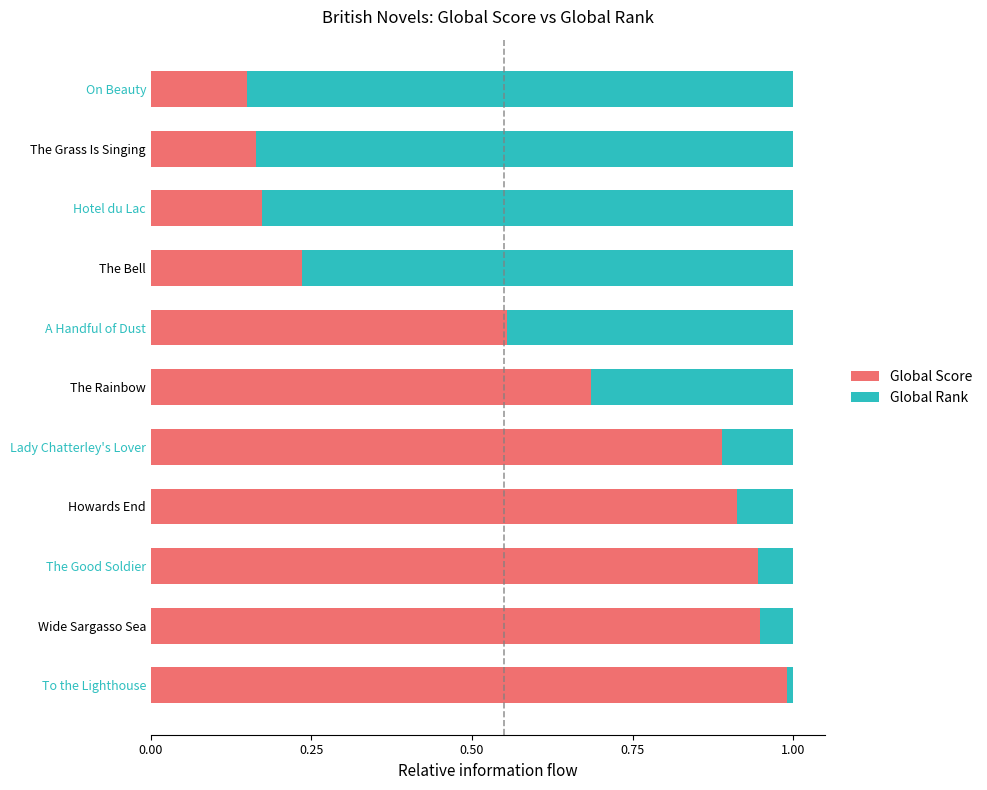

What is the total value across all series at The Grass Is Singing?

1.0